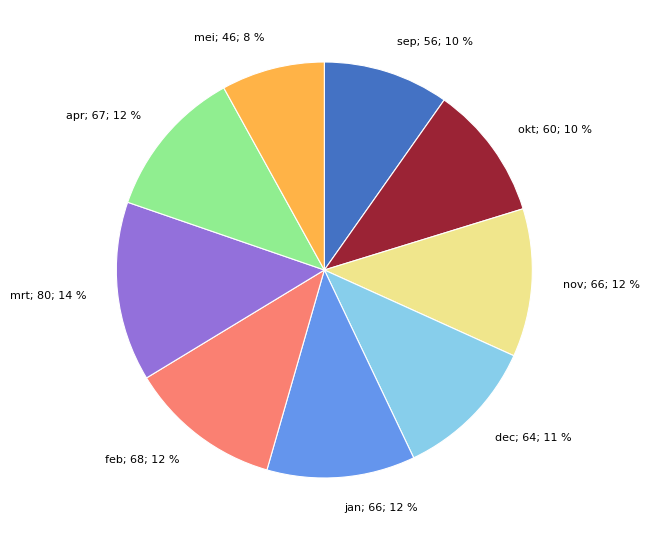

Does any single category account for the majority?

No